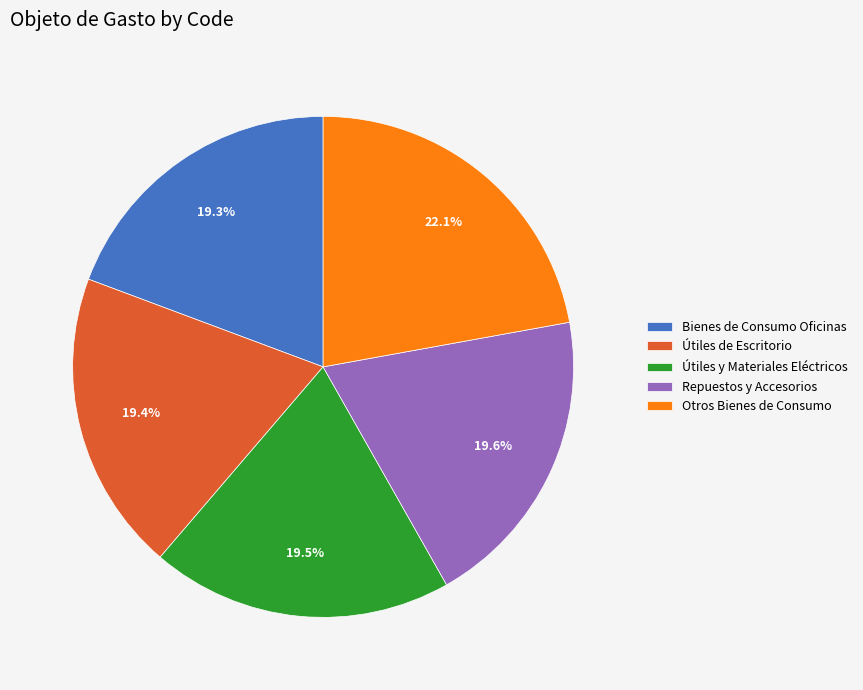

Is Otros Bienes de Consumo the majority of the pie?

No